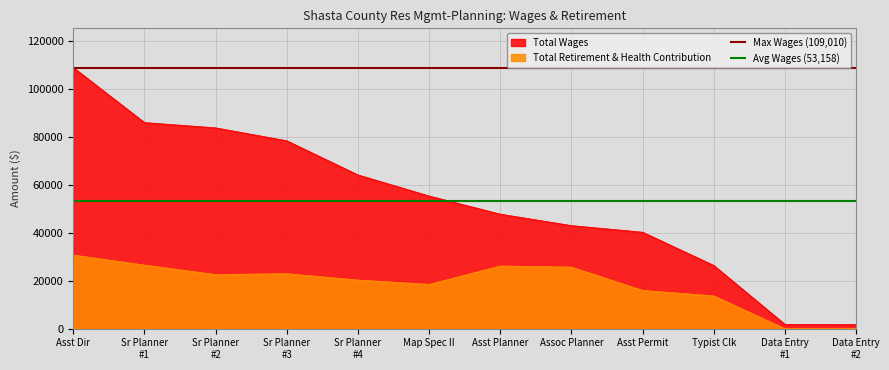

The value of Total Wages at Typist Clk is 18223. True or false?

False